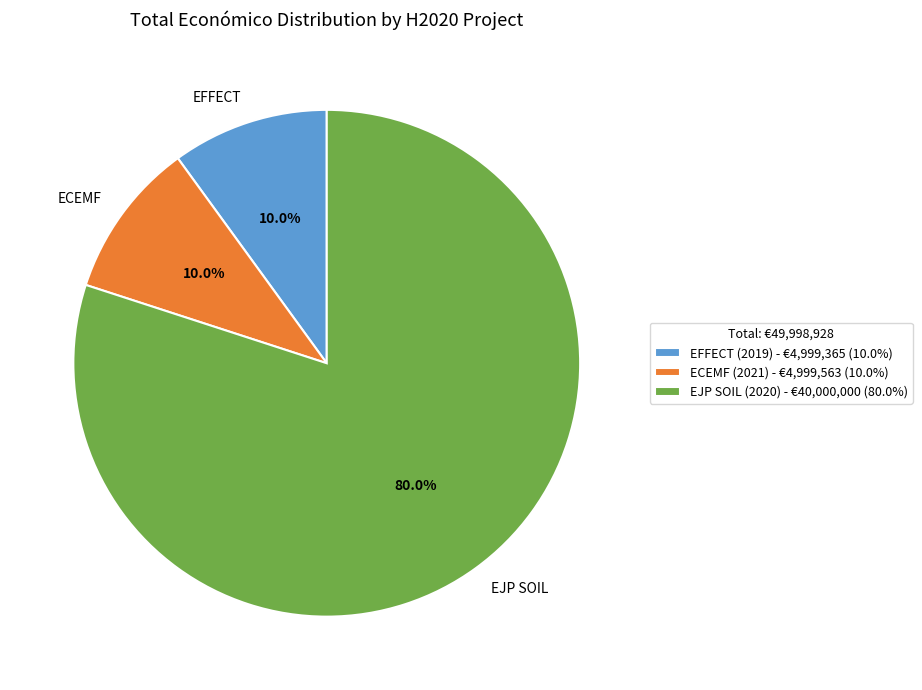

Count the number of slices in the pie.

3